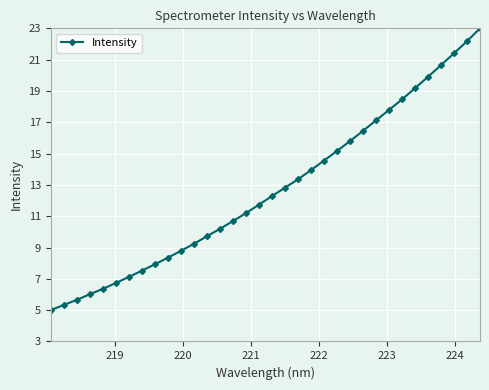

What is the greatest value displayed?

23.0